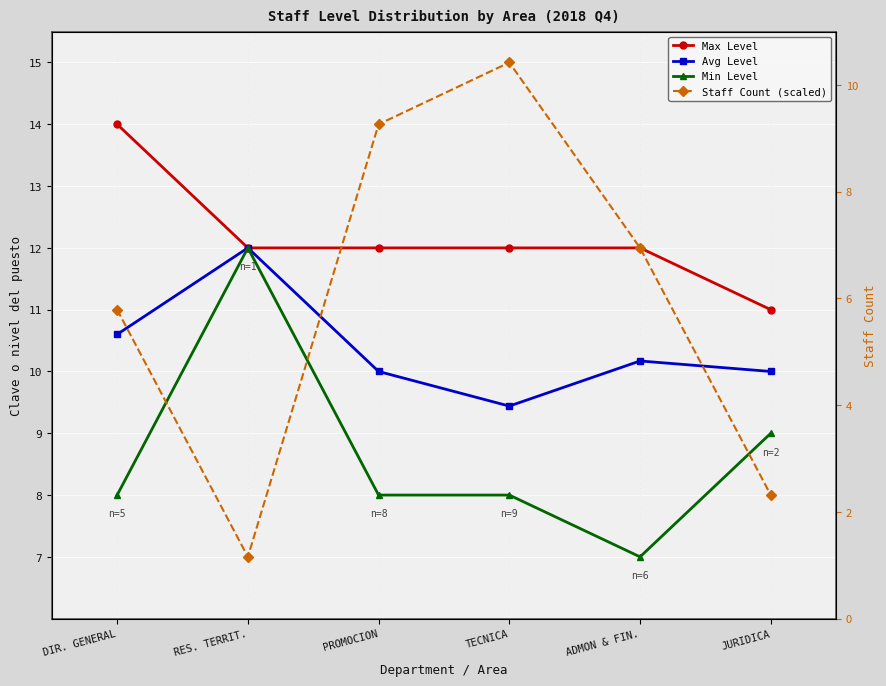

List the series in order of their overall mean, lowest first.

Min Level, Avg Level, Staff Count (scaled), Max Level